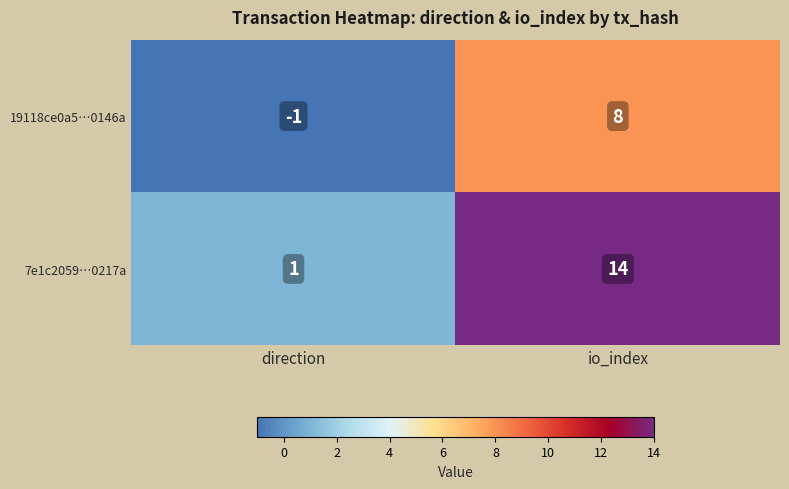

List the series in order of their peak value, highest first.

7e1c2059…0217a, 19118ce0a5…0146a